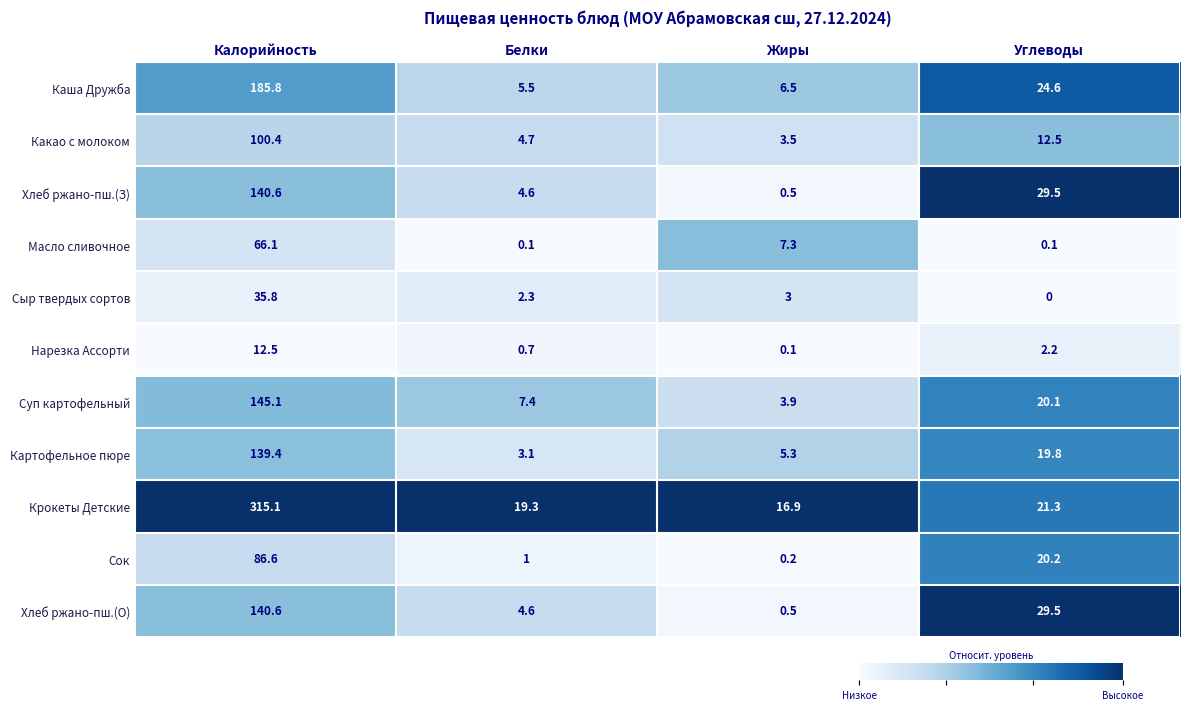

The value of Нарезка Ассорти at Белки is 1.1. True or false?

False